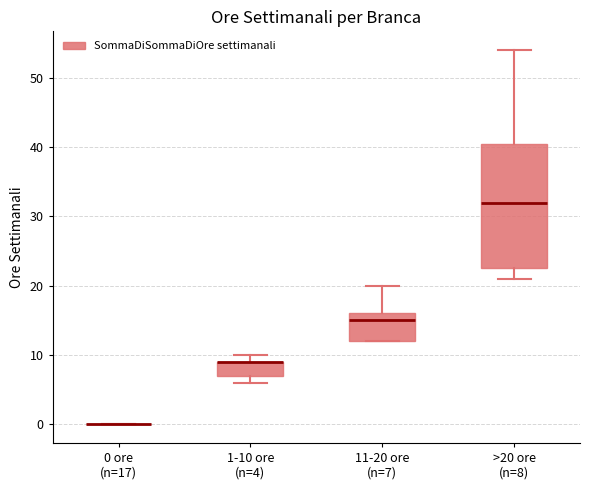

Where is the lower edge of the box for 11-20 ore (n=7) on the y-axis? The values are not printed on the chart, so give them approximately, as read against the axis.

12